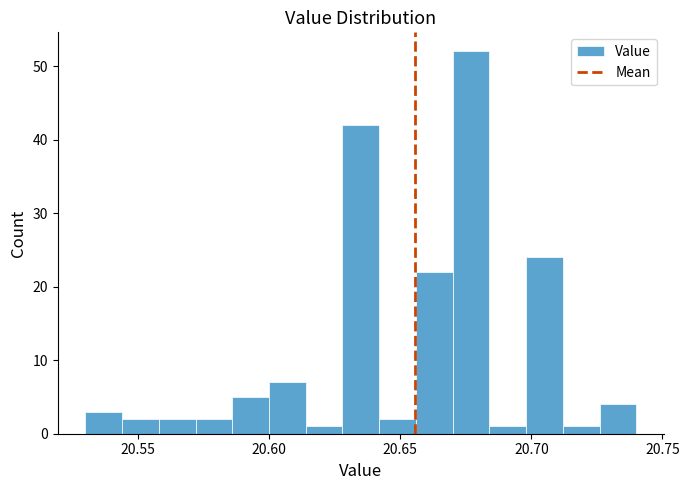

Read against the x-axis, roughly where is the centre of the tallest bar?

20.675